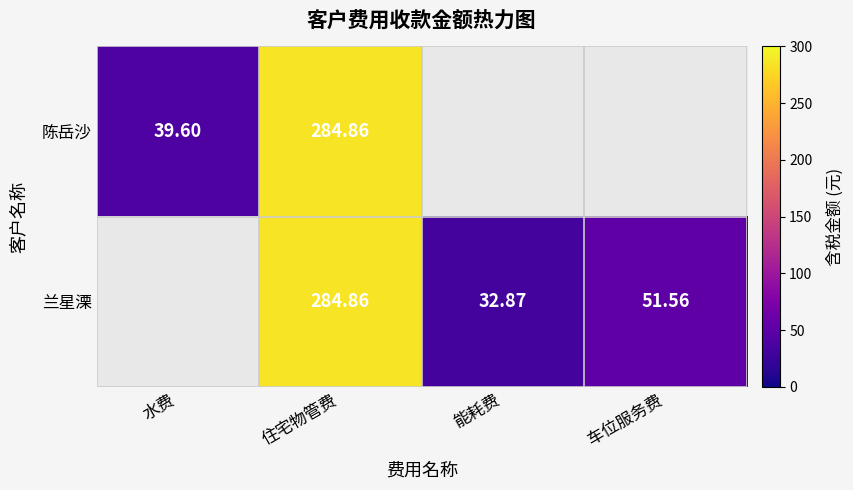

Is the value of 兰星溧 at 车位服务费 greater than the value of 陈岳沙 at 住宅物管费?

No